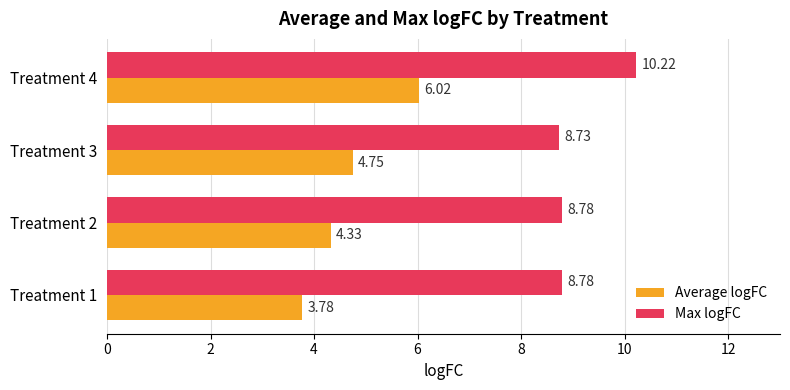

List the series in order of their peak value, lowest first.

Average logFC, Max logFC